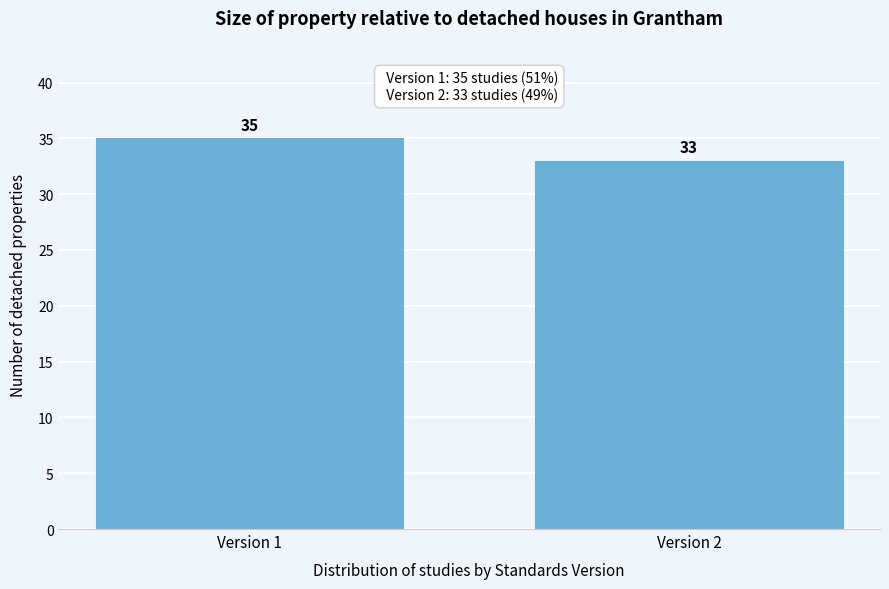

Reading right to left, list all the values displayed in this chart.

33	35